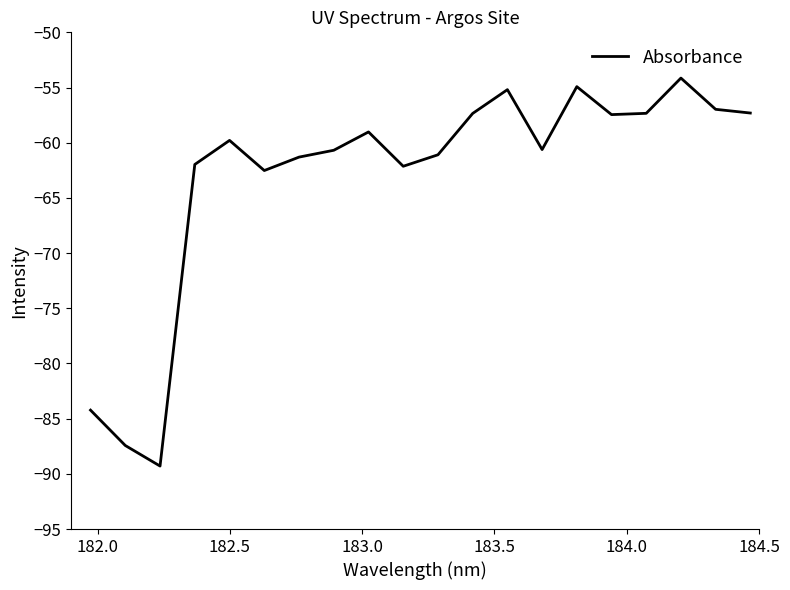

What is the sum of all values?

-1260.8